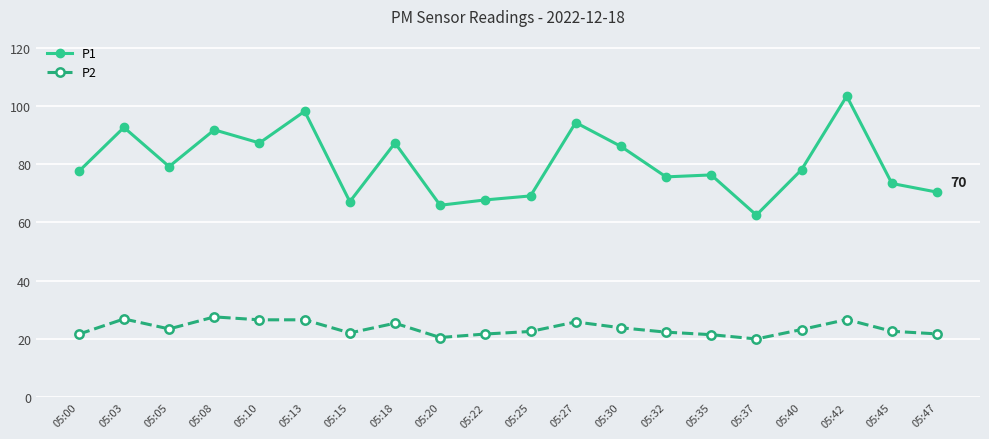

Where is the first local minimum for P1?

05:05